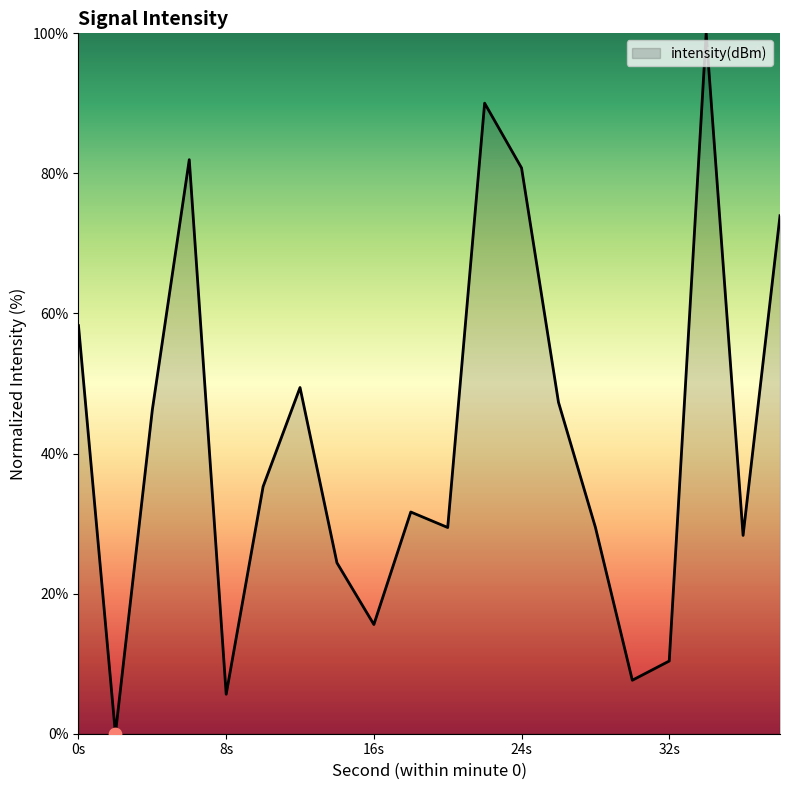

What is the greatest value displayed?

100.0